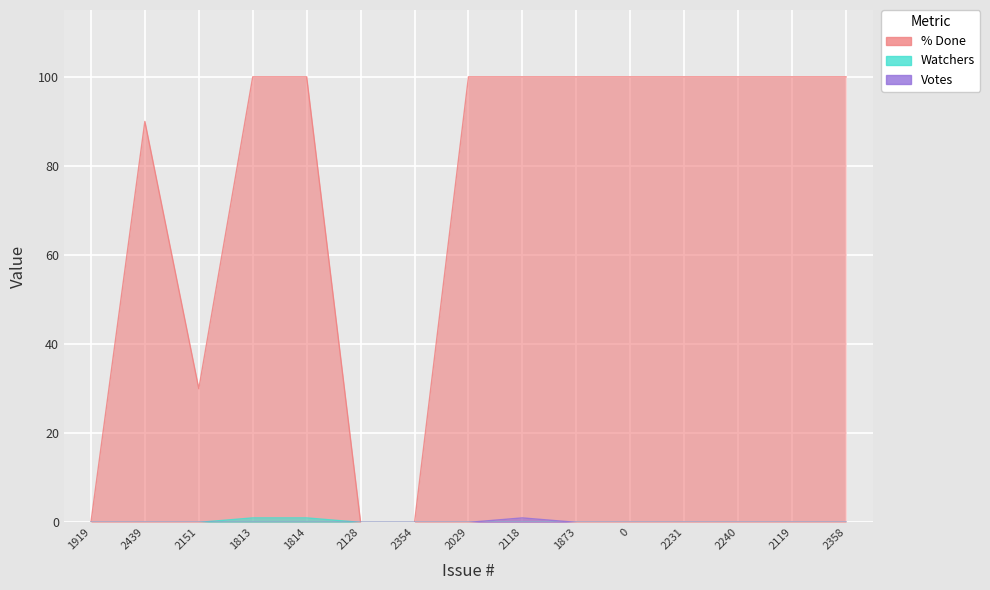

Count the number of data series in this chart.

3